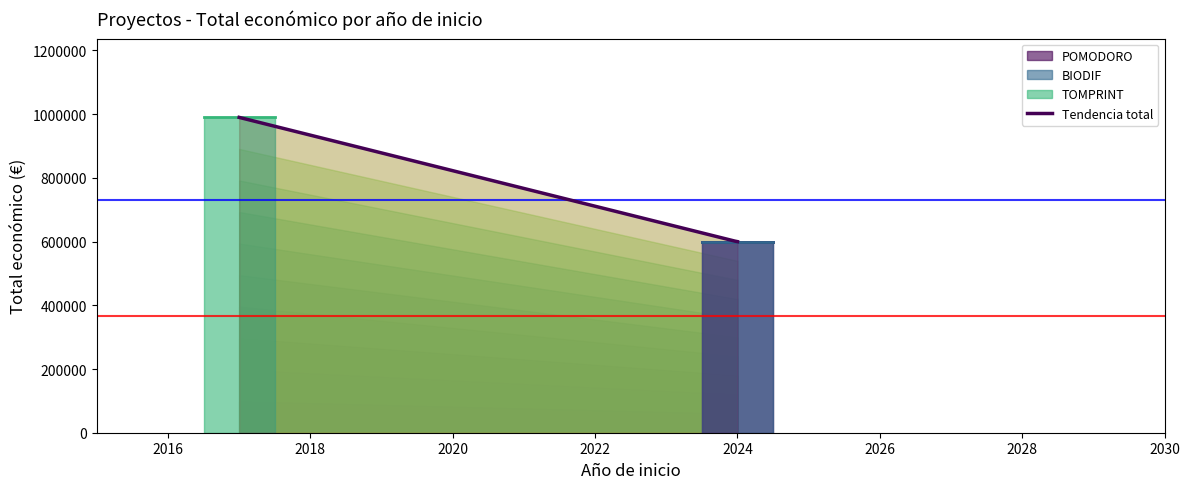

What is the sum of the values at 2017 and 2024?

1589513